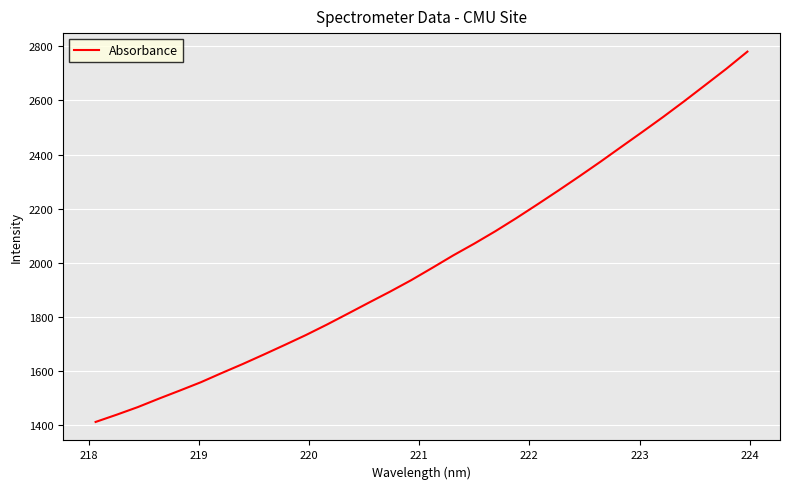

What is the greatest value displayed?

2780.7